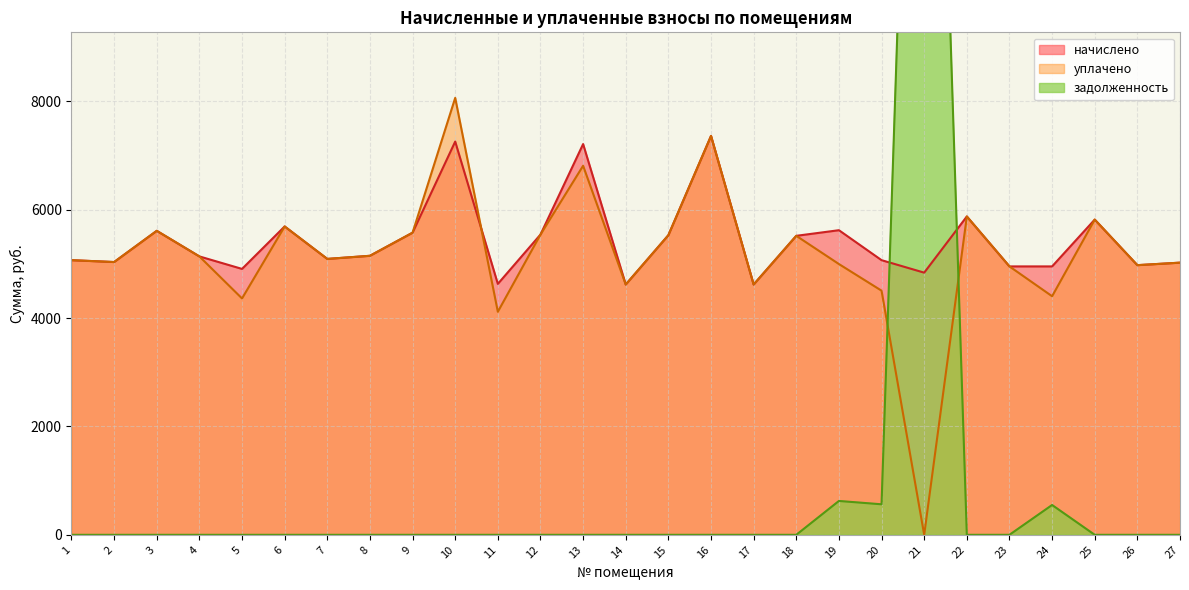

At which category is the sum across all series the highest?

21